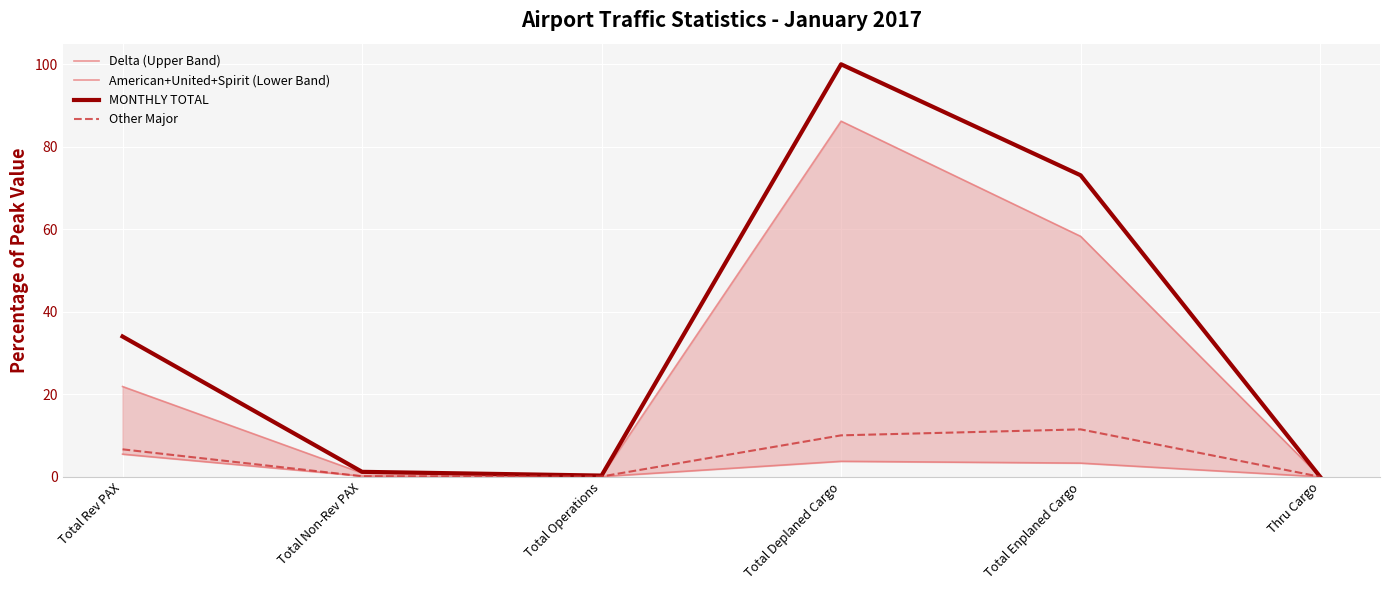

Which series changed the most between Total Operations and Total Enplaned Cargo?

MONTHLY TOTAL